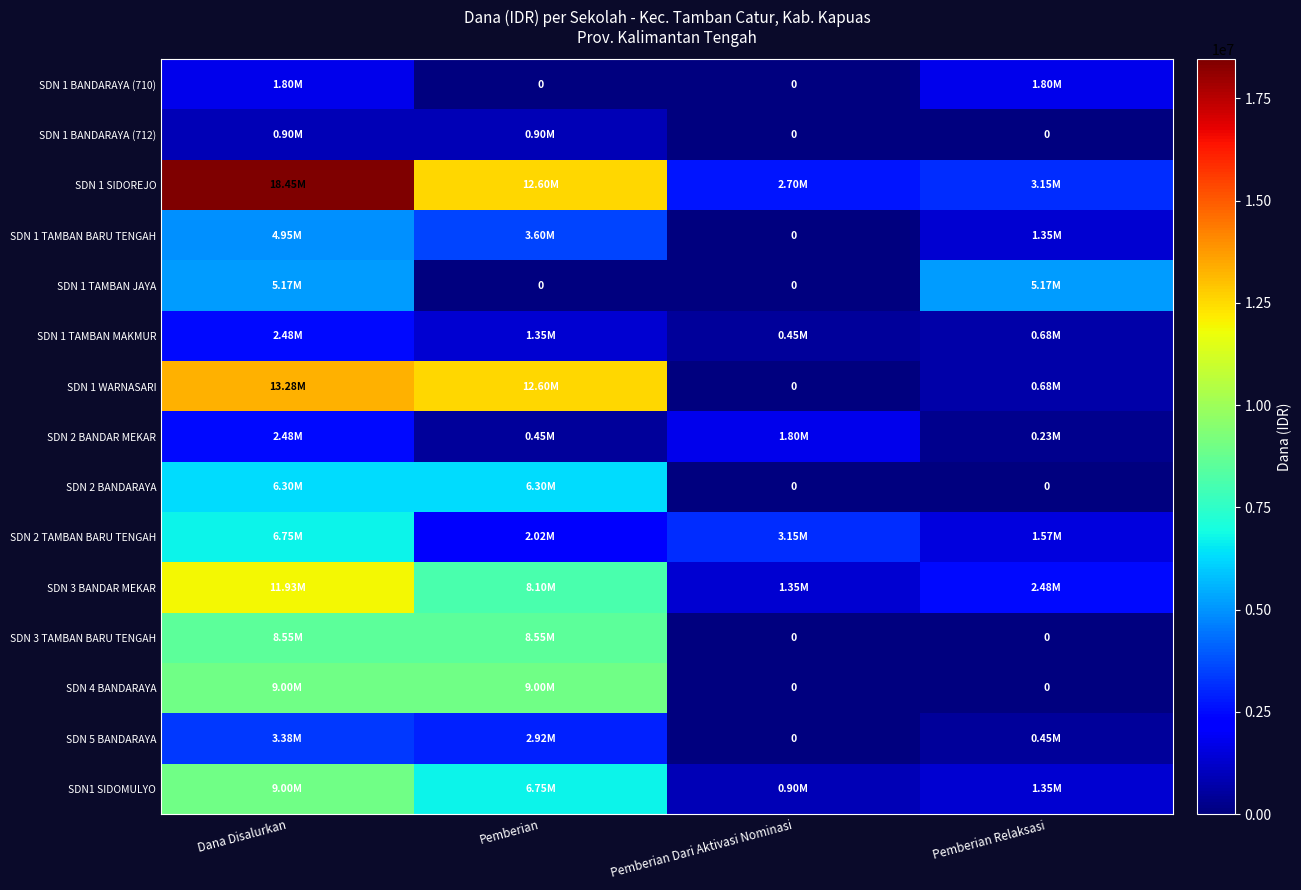

What is the maximum value shown in the chart?

18450000